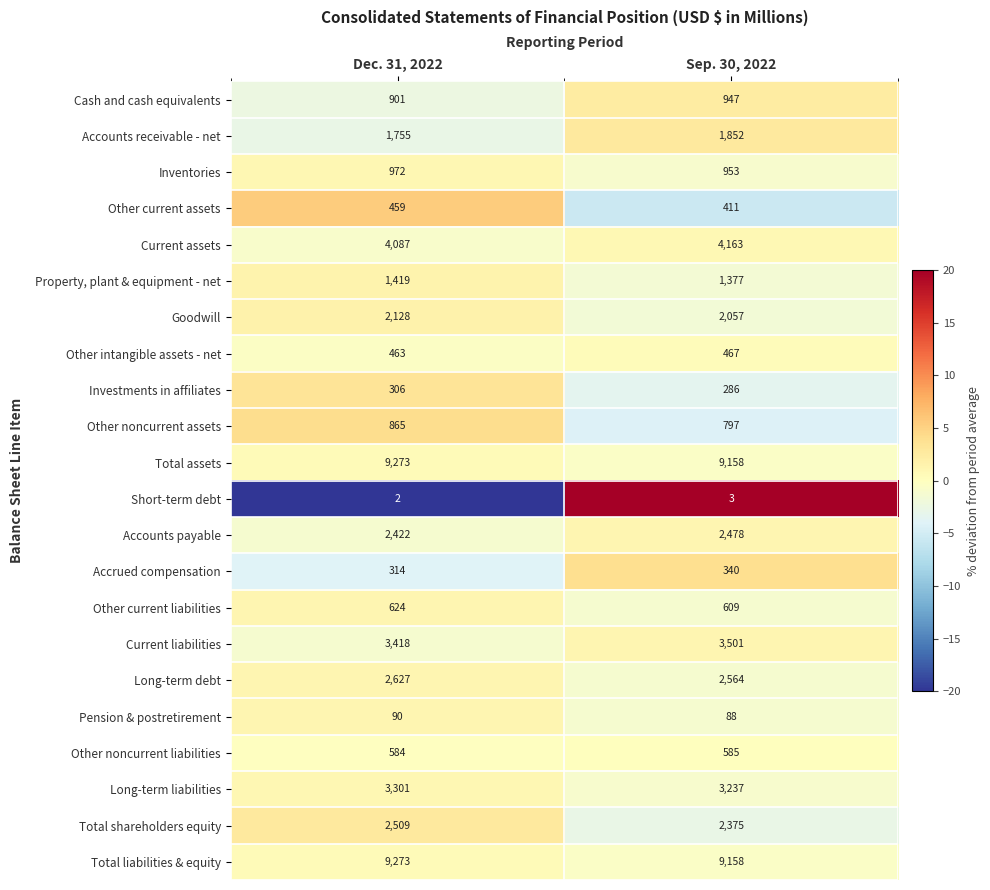

Is it true that Total assets equals 4326 at Sep. 30, 2022?

False